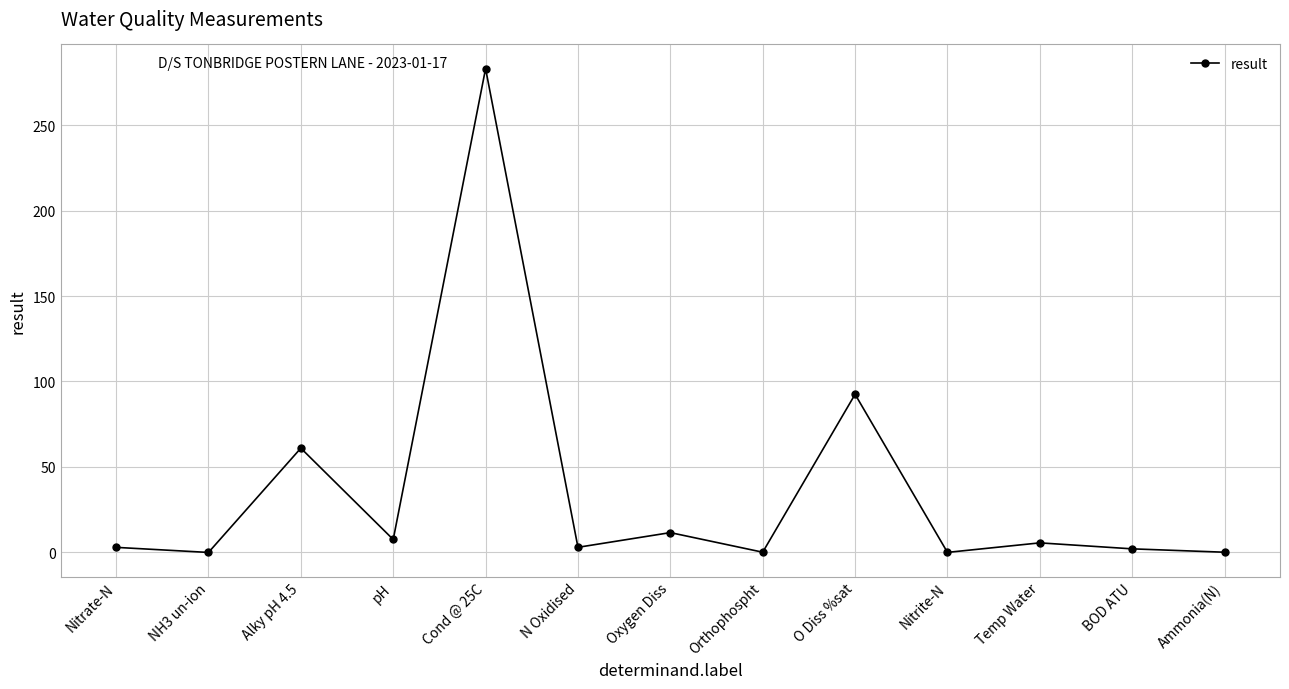

What is the change in value from Alky pH 4.5 to Orthophospht?

-60.9